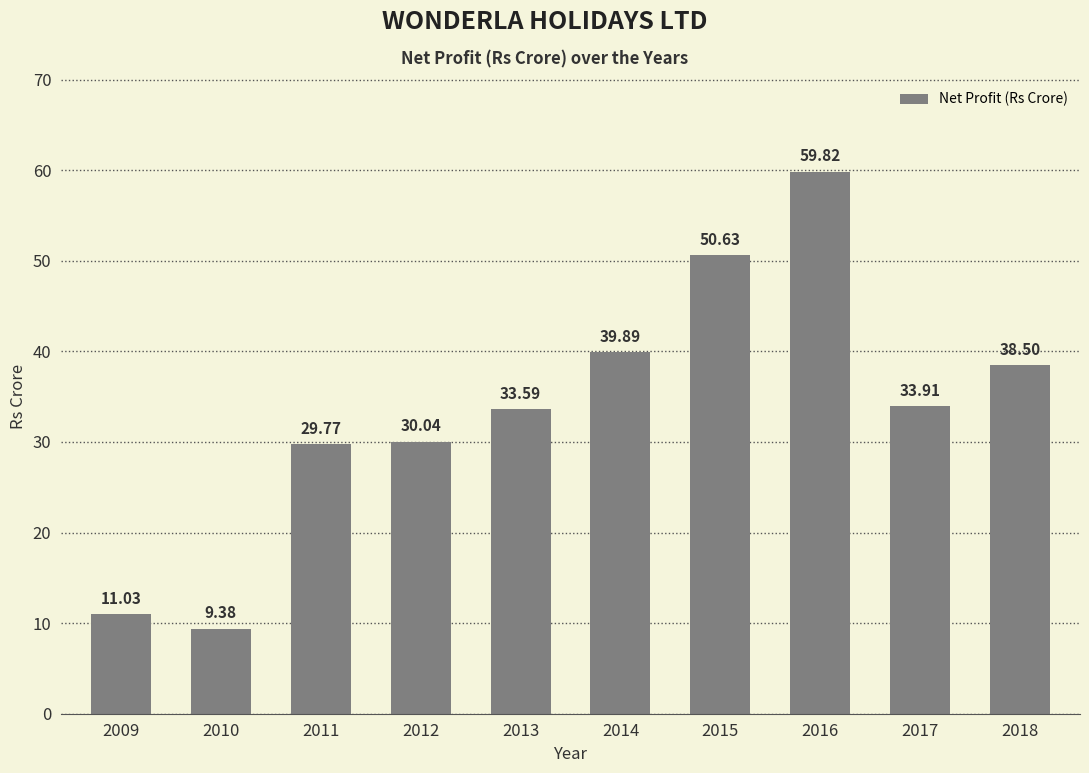

Are the bars grouped side by side (vs. stacked)?

No